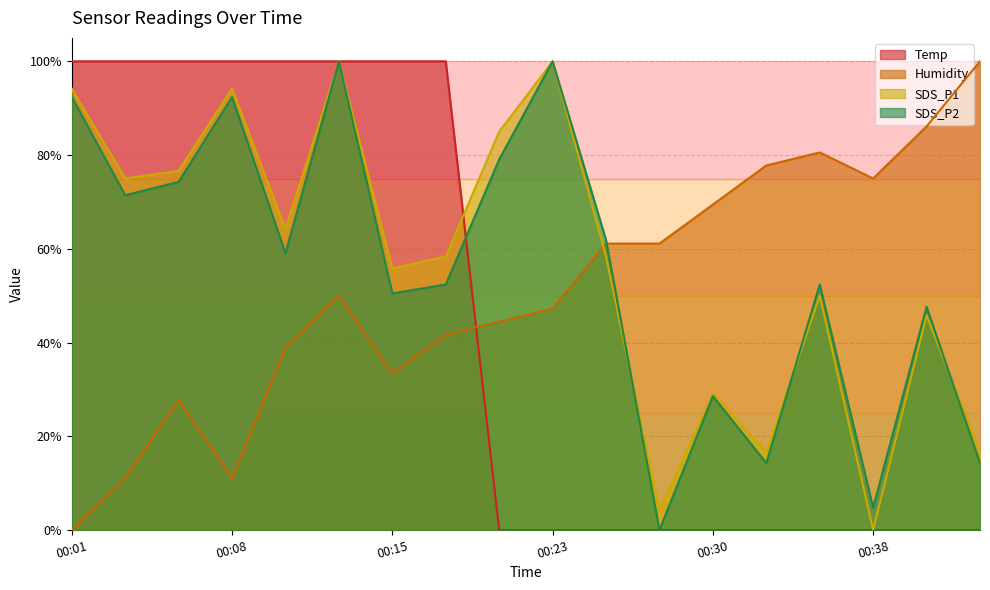

What is the spread (max minus min) of values at 00:20?

85.0